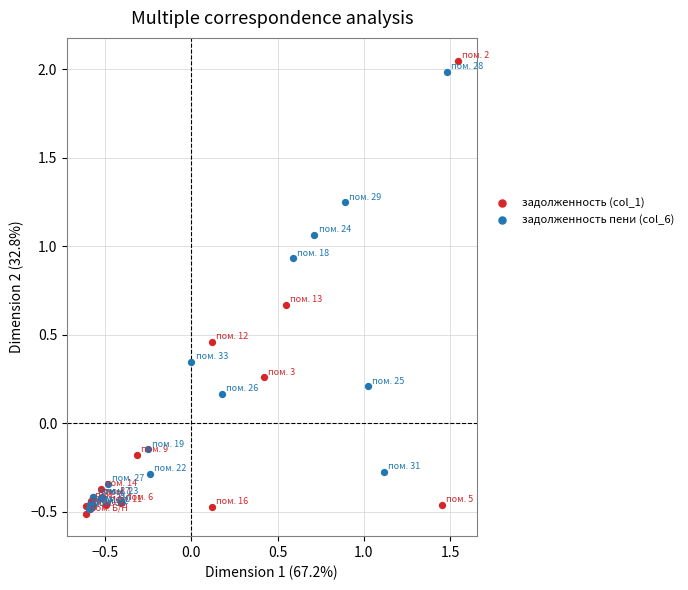

What are all the series names shown in the legend?

задолженность (col_1), задолженность пени (col_6)